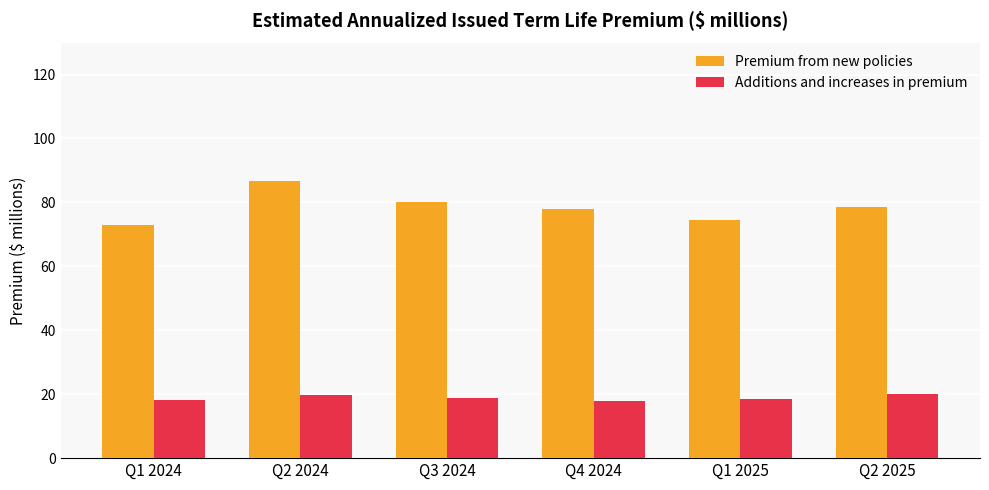

What are all the series names shown in the legend?

Premium from new policies, Additions and increases in premium